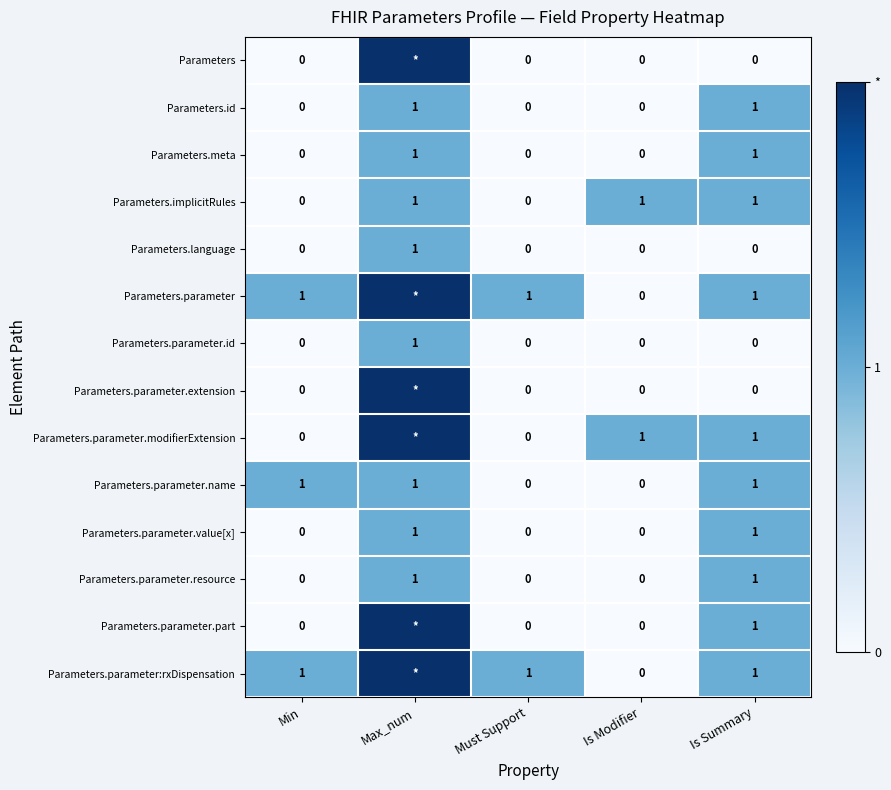

How many values in Parameters.implicitRules are above zero?

3